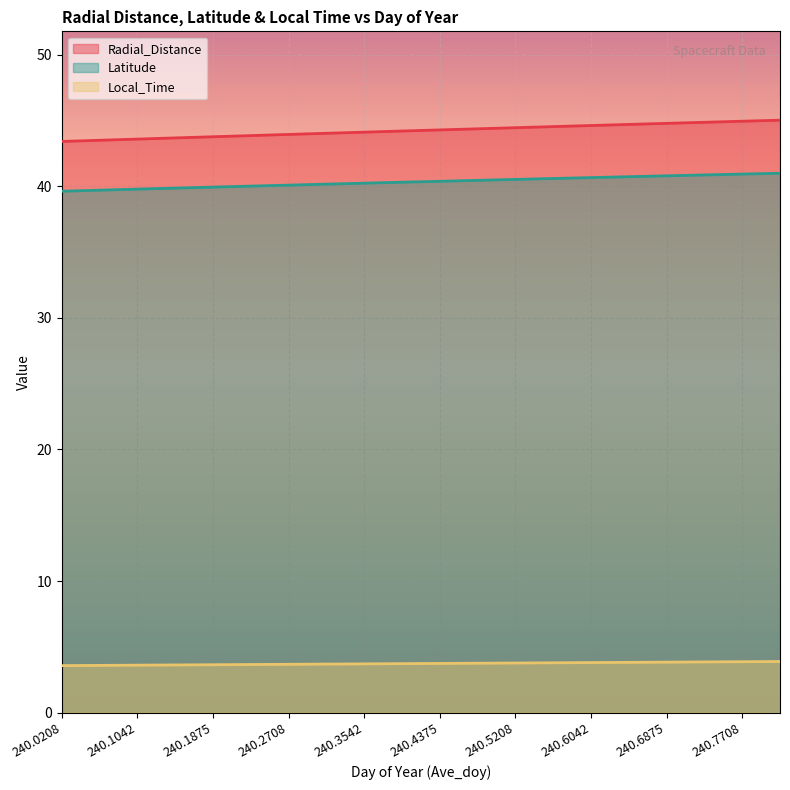

Count the number of data series in this chart.

3